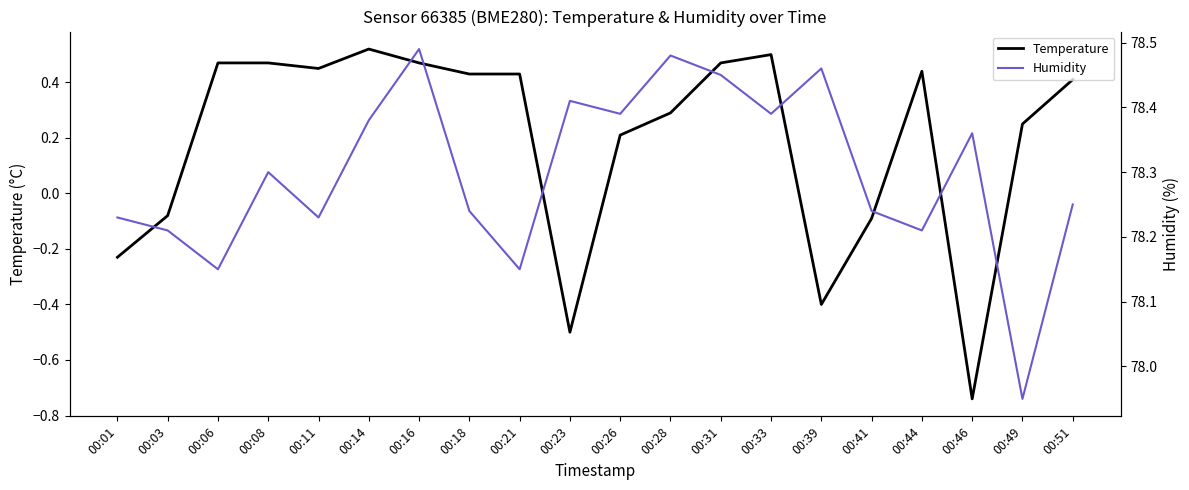

What is the lowest value of the Temperature series?

-0.7